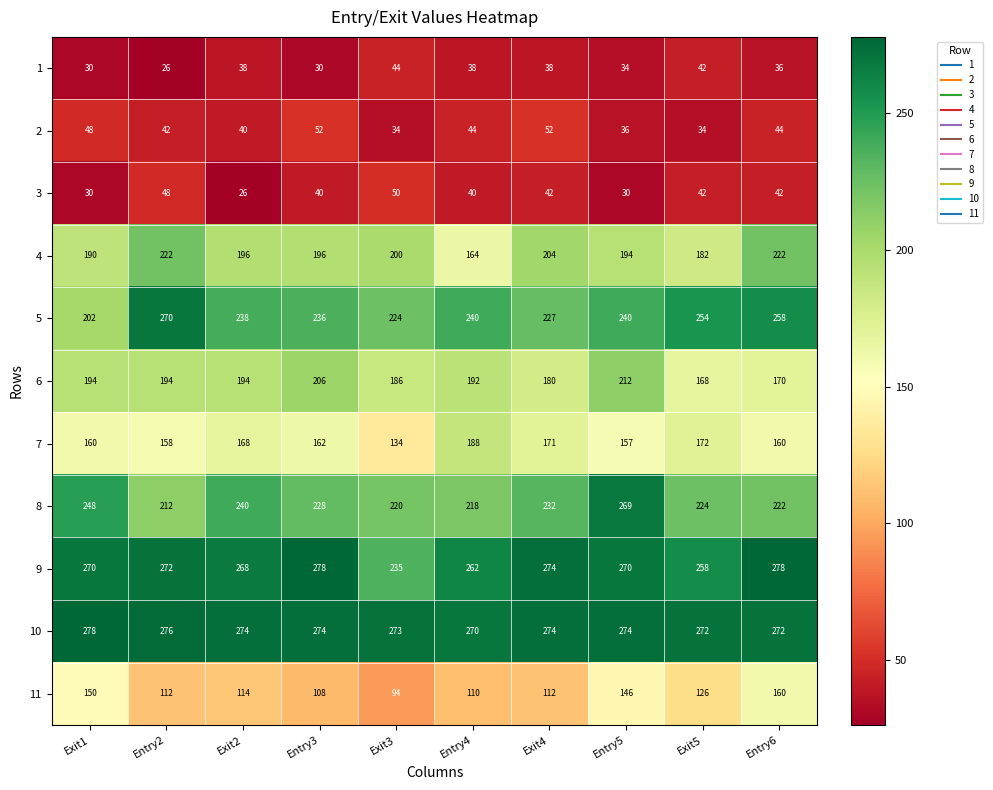

Which category has the lowest value in the 8 series?

Entry2